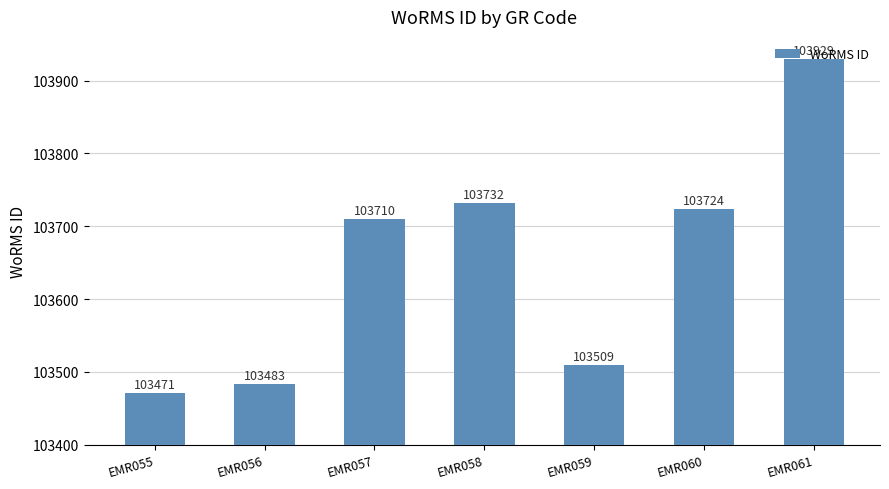

Reading left to right, list all the values displayed in this chart.

103471	103483	103710	103732	103509	103724	103929